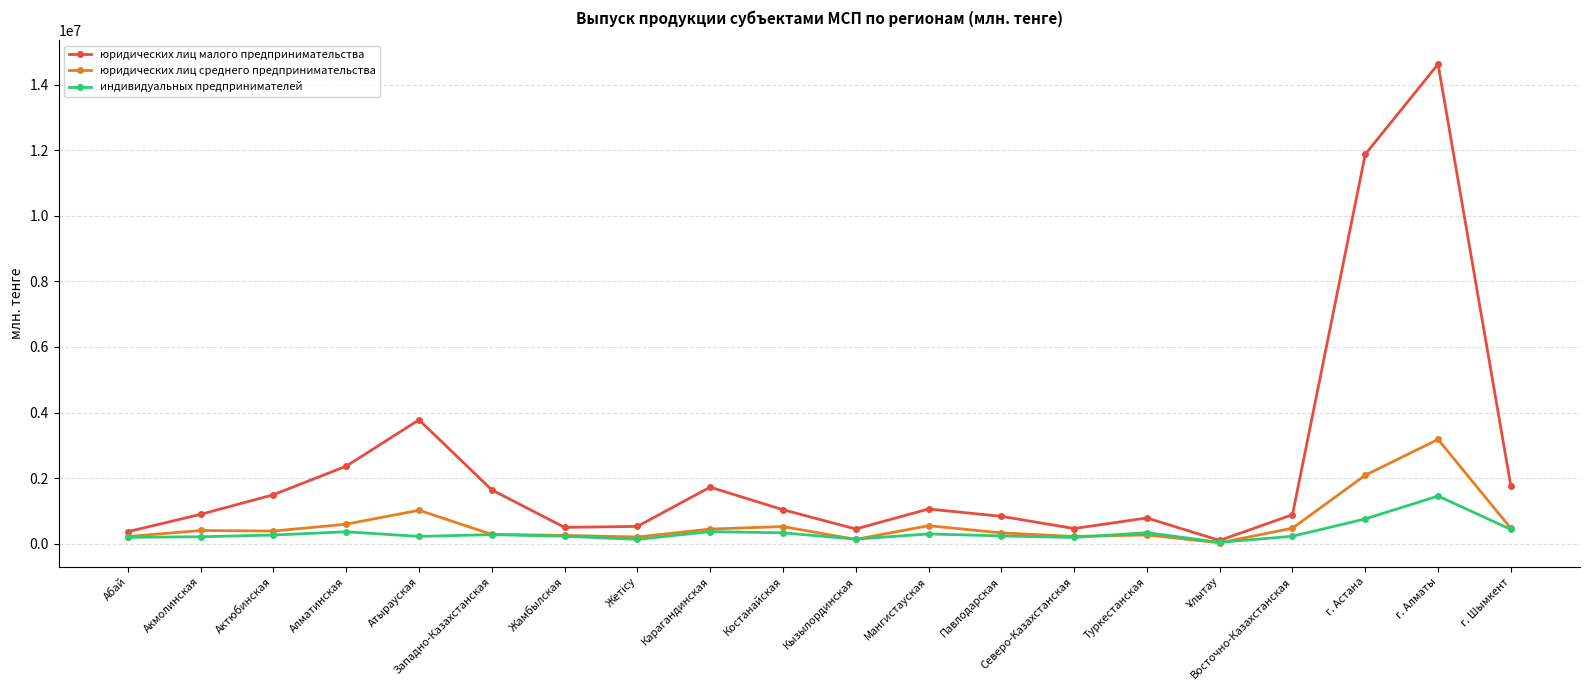

What is the difference between the maximum and minimum values in the индивидуальных предпринимателей series?

1410307